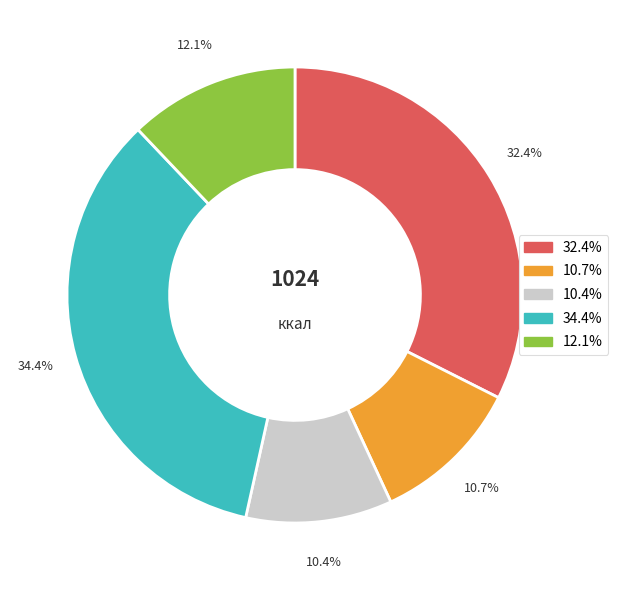

Is there any slice that represents more than half of the pie?

No